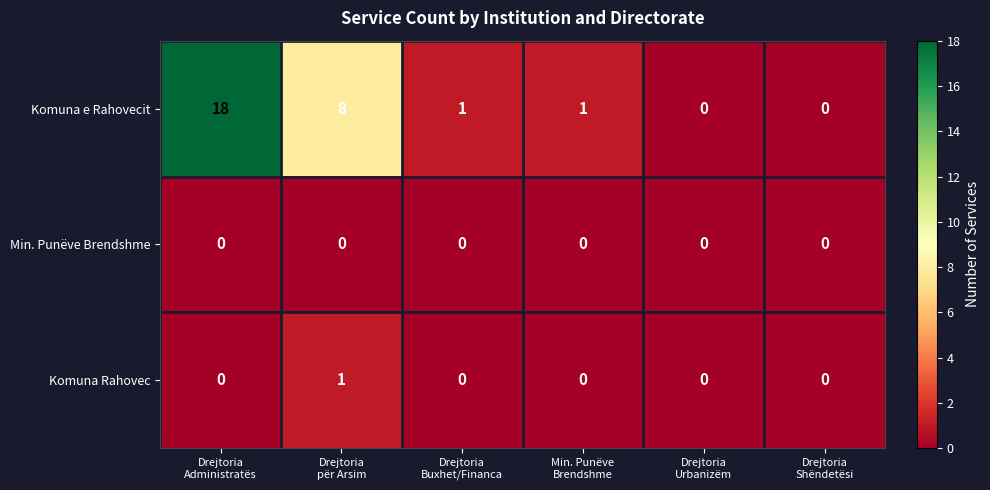

What is the spread (max minus min) of values at Drejtoria
Administratës?

18